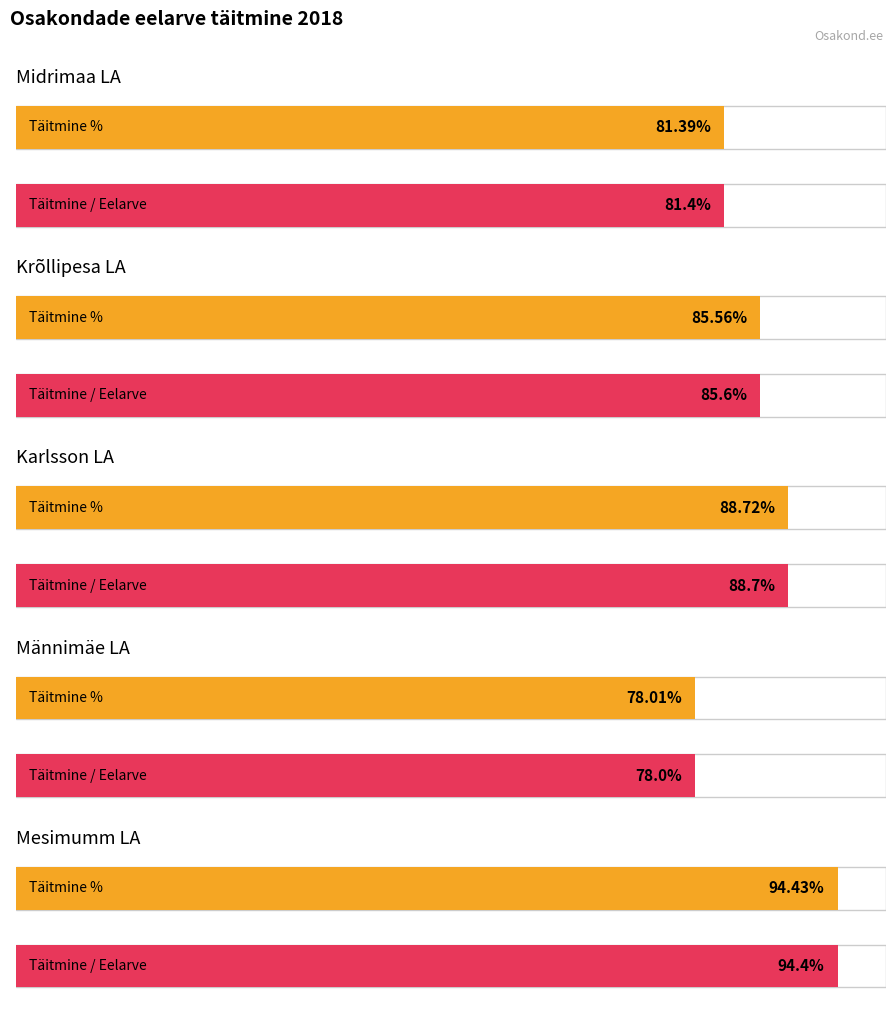

The value of Täitmine at Krõllipesa LA is 113115.0. True or false?

False